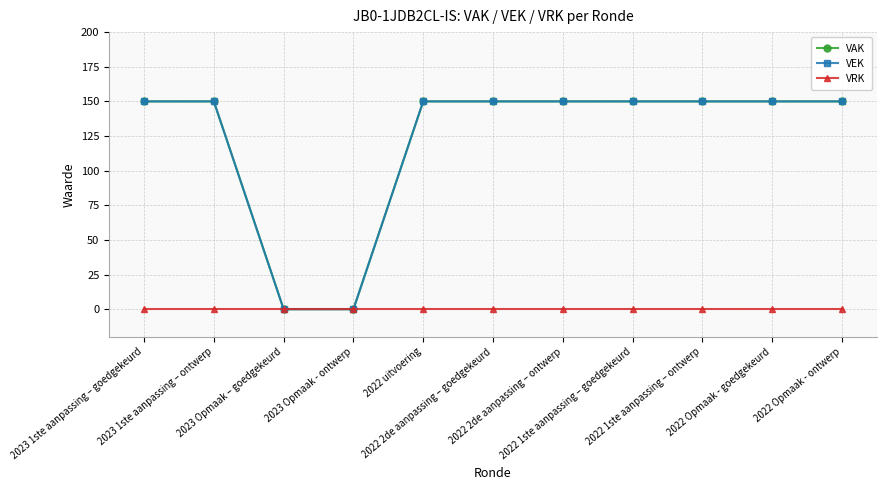

True or false: VEK and VRK cross at least once.

False